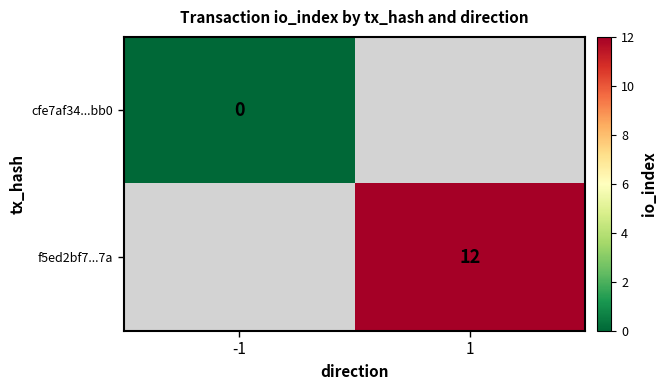

Which has a higher value, -1 or 1?

1